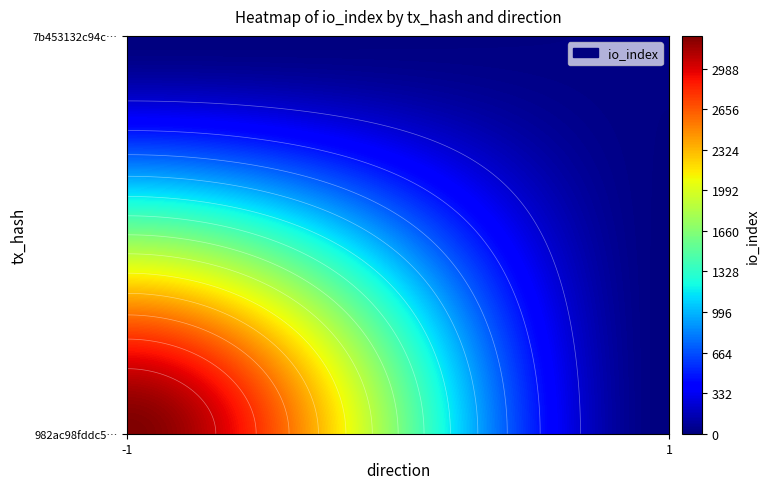

What is the sum of all 7b453132c94c14d32d16188e29e0df560cb9b59 values?

15